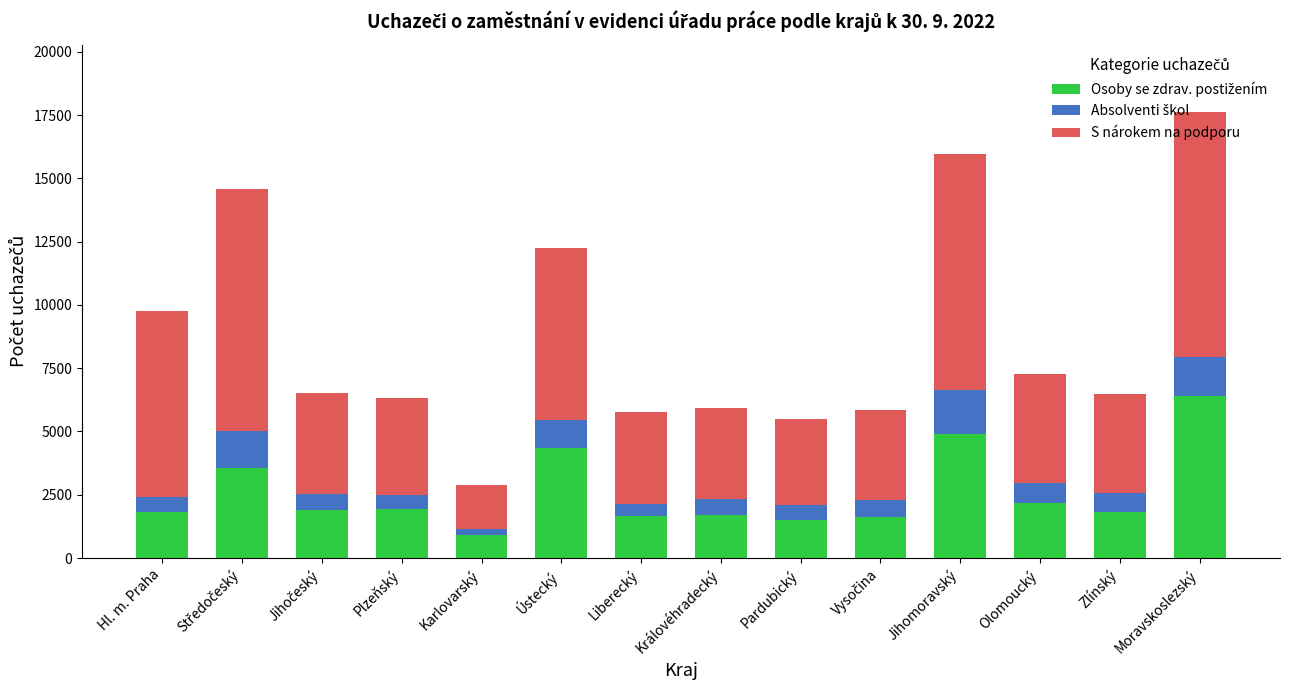

At which category is the sum across all series the highest?

Moravskoslezský